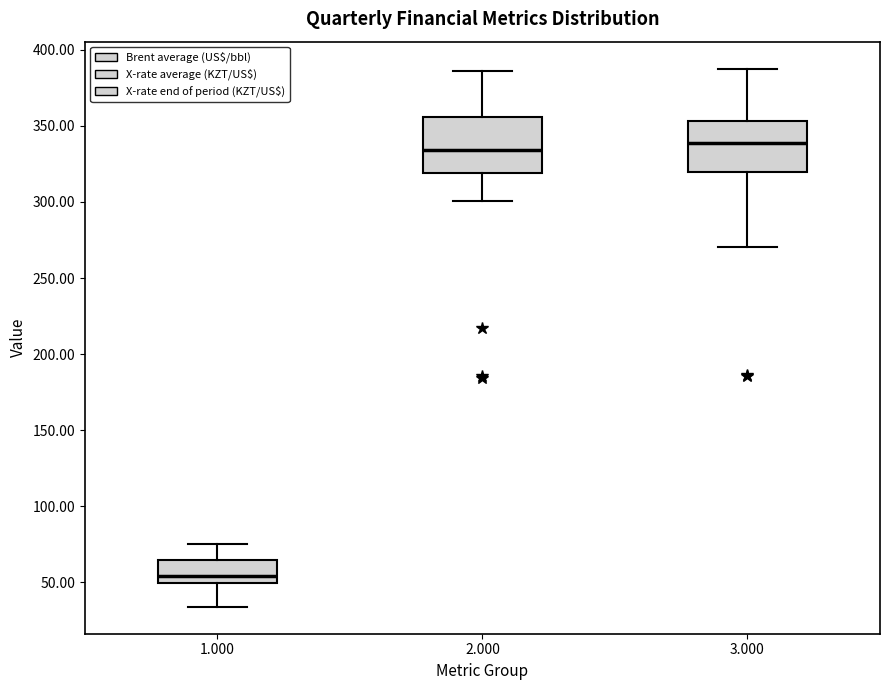

Which box's median line is the lowest?

1.000